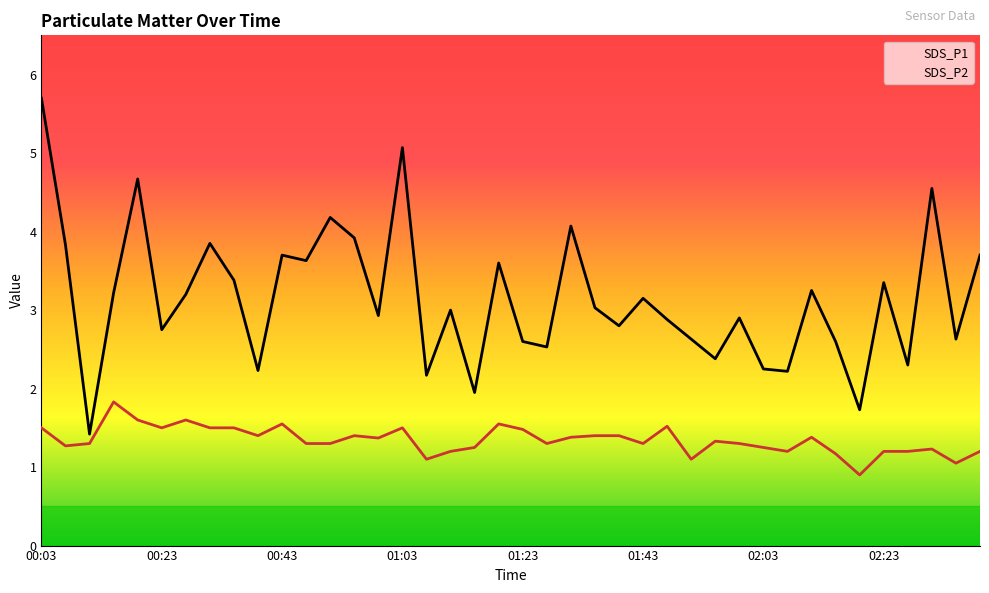

What is the approximate value of SDS_P2 at 36?

1.2